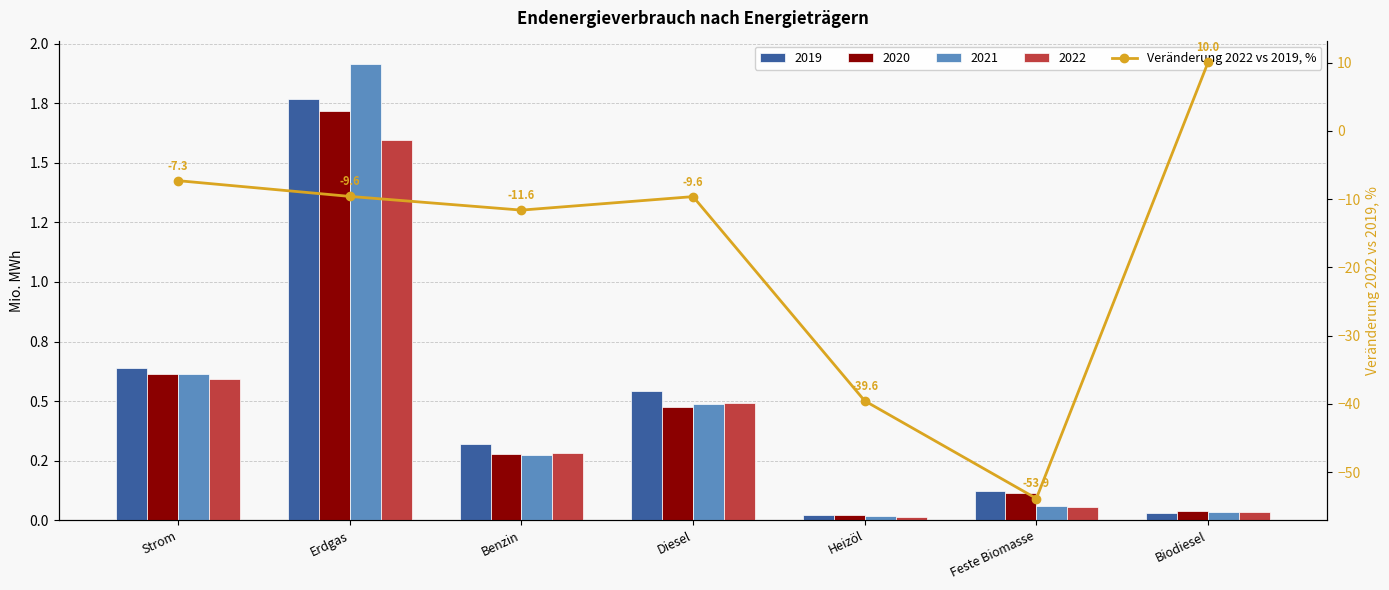

What position from the right is Benzin?

5